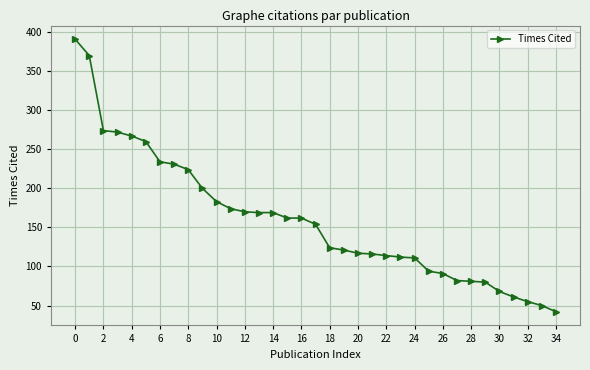

What is the sum of all values?

5585